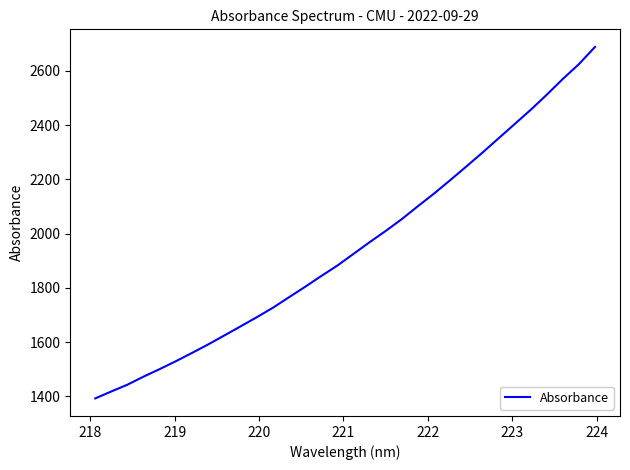

What is the maximum value shown in the chart?

2688.4